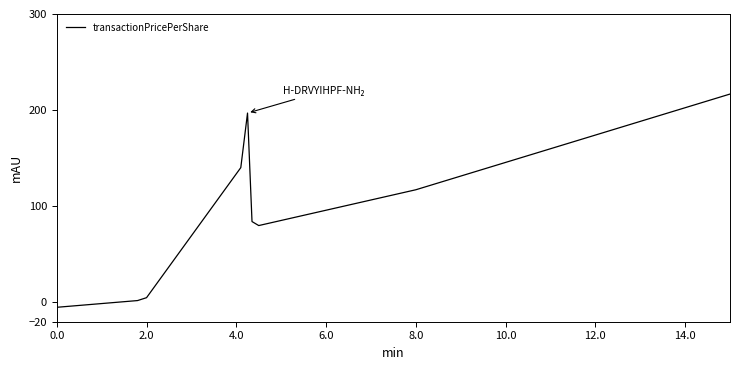

What is the greatest value displayed?

216.8